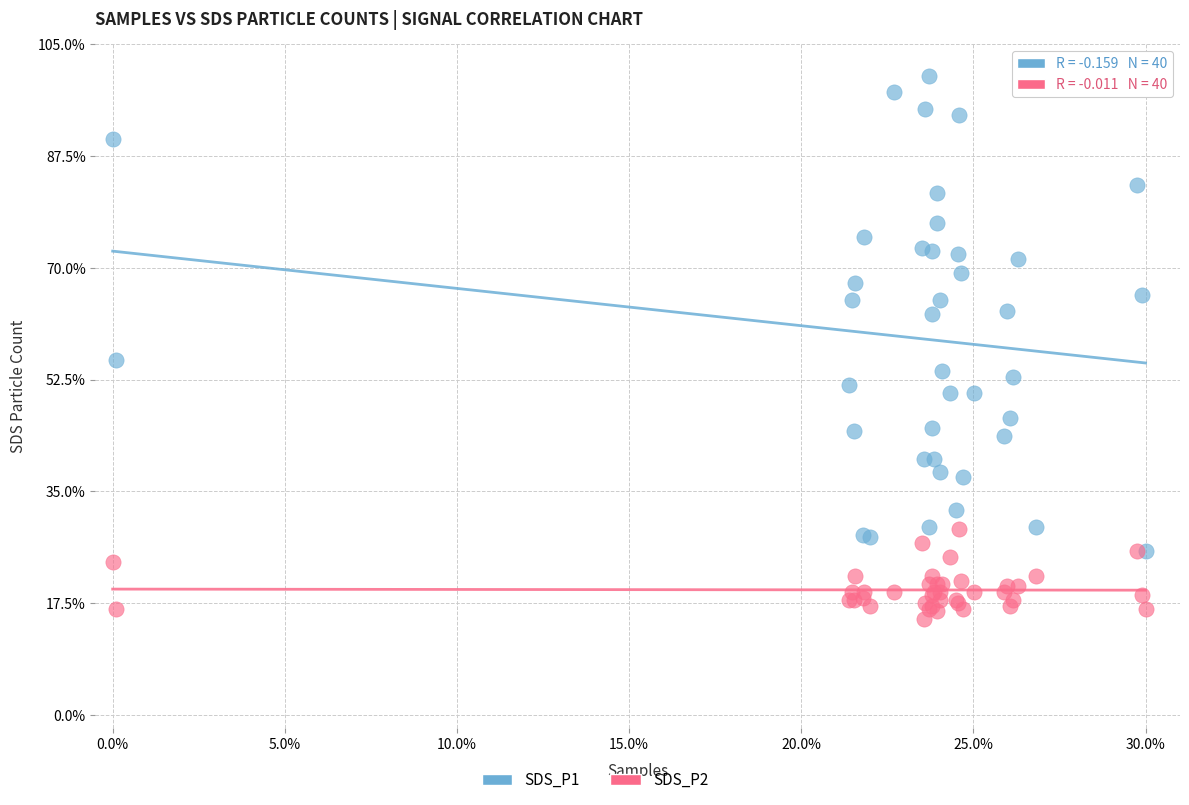

Across all series, what Y value is closest to 57?

55.5